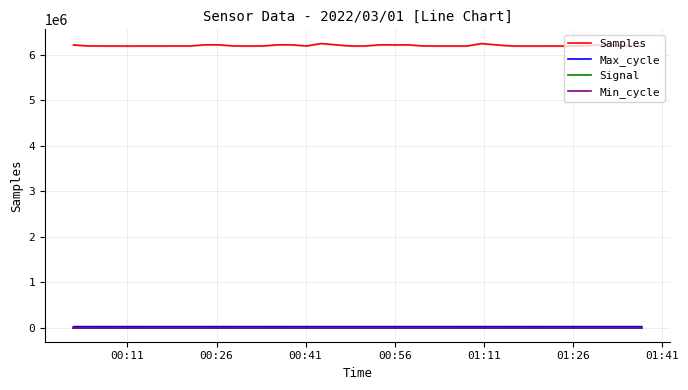

What is the minimum value for Samples?

6186938